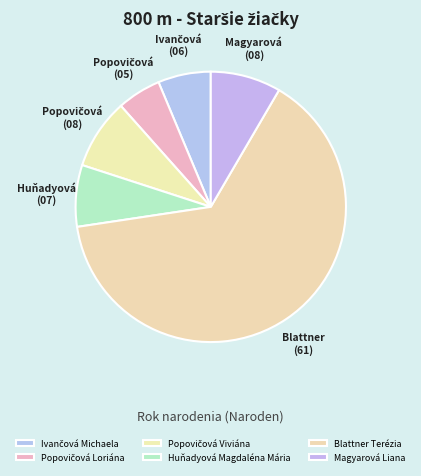

How much of the chart is everything except Popovičová Loriána?

94.7%